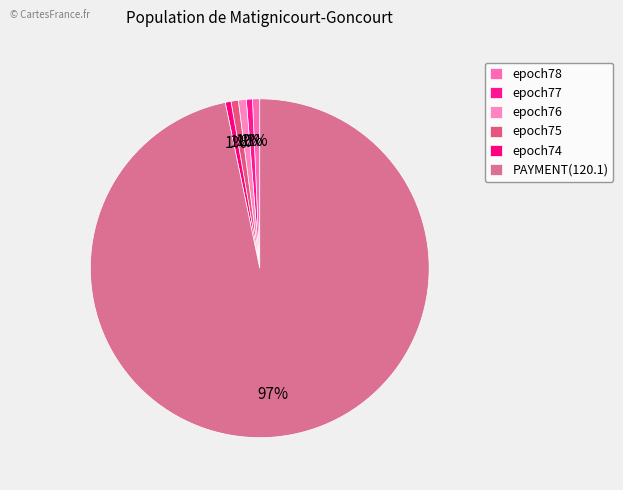

What is the total percentage of epoch77 and epoch78?

1.3%